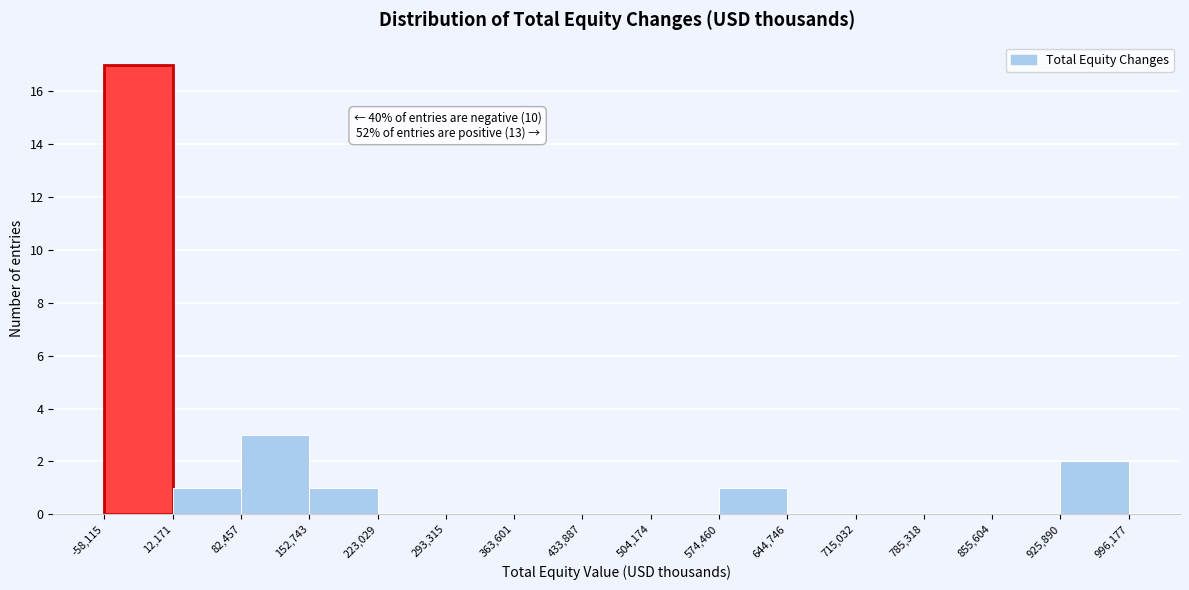

Which range on the x-axis has the tallest bar?

-58,115 to 12,171